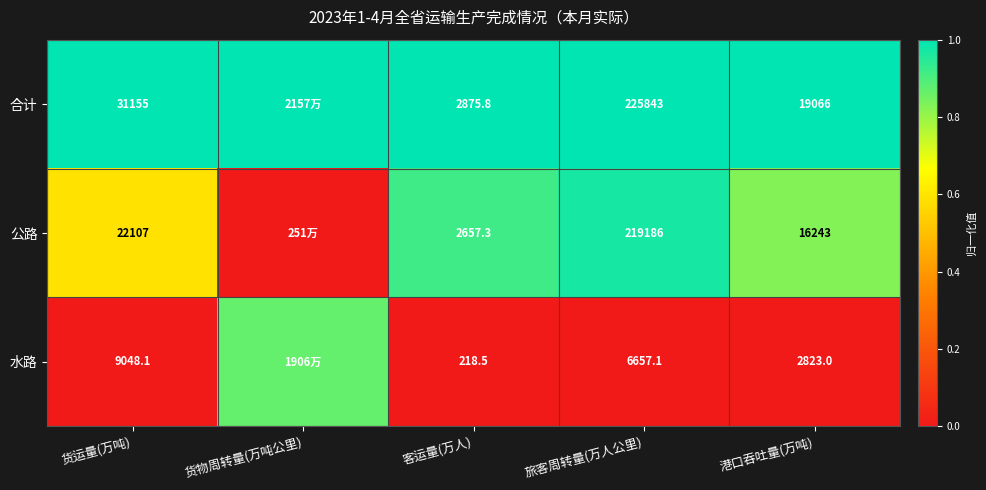

At 货运量(万吨), list the series in order from largest to smallest.

合计, 公路, 水路